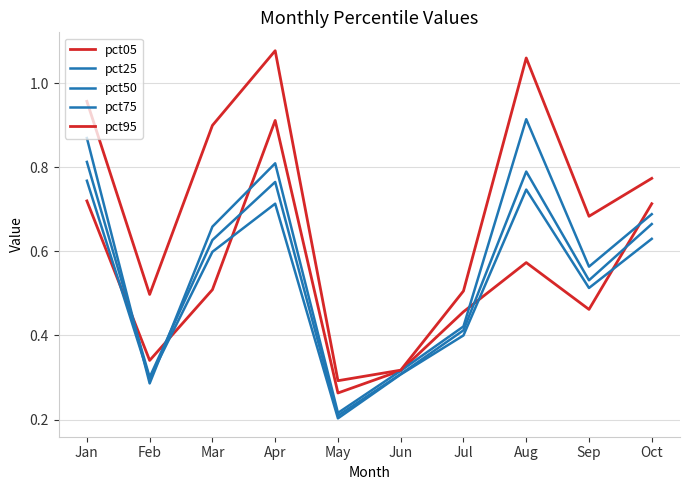

How many lines are shown in the chart?

5